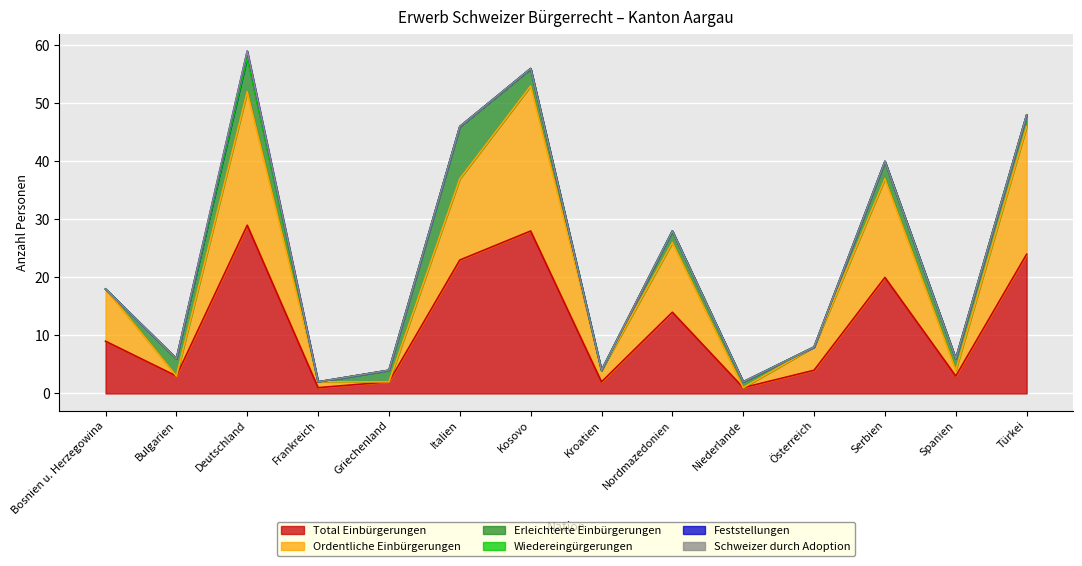

Is the value of Ordentliche Einbürgerungen at Italien greater than the value of Schweizer durch Adoption at Österreich?

Yes